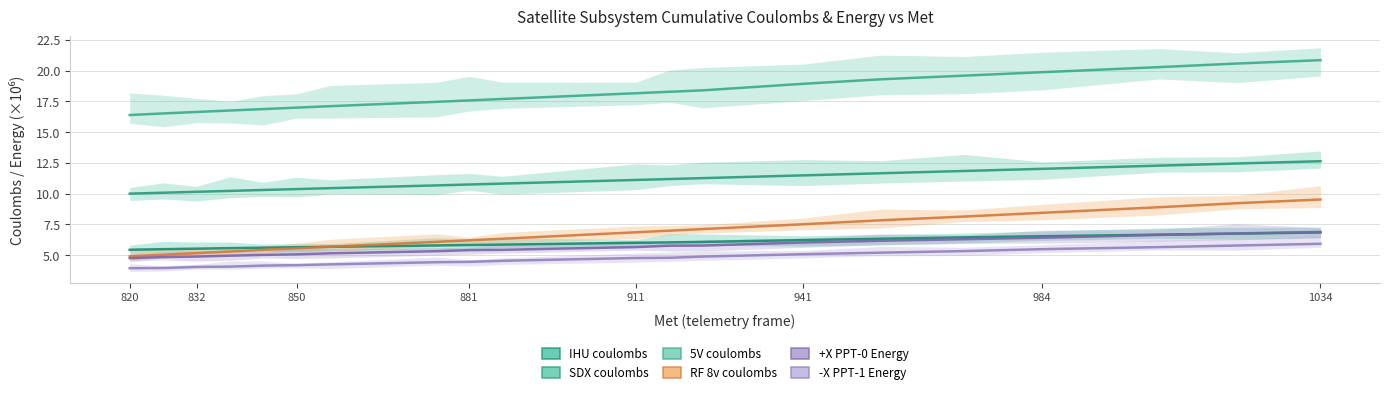

How many data points does each series have?

20